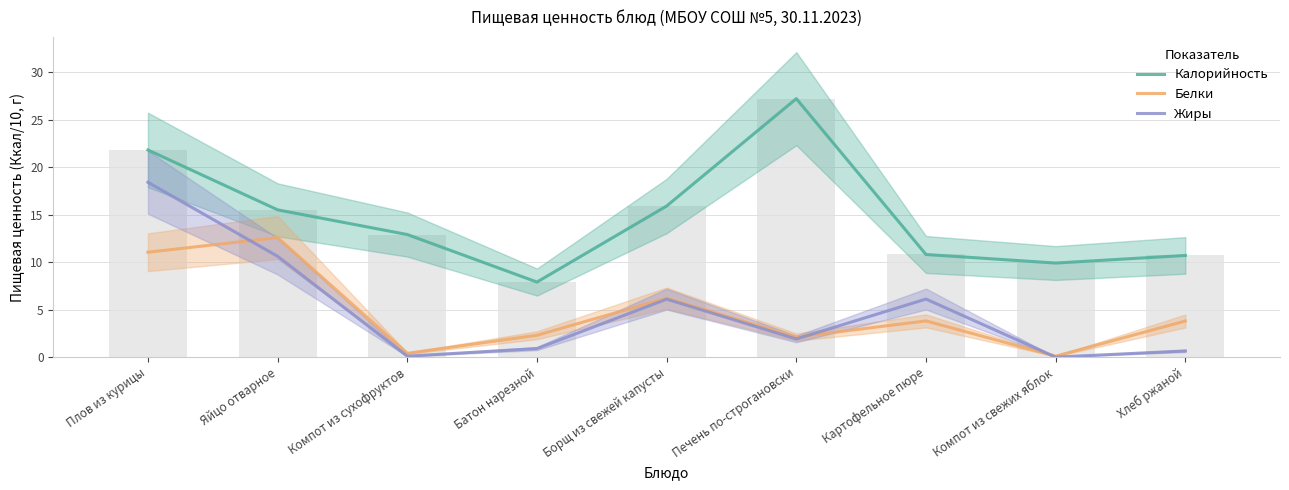

Does the chart contain any negative values?

No